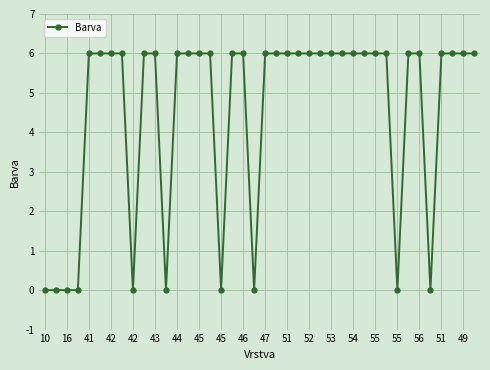

What is the difference between the maximum and minimum values?

6